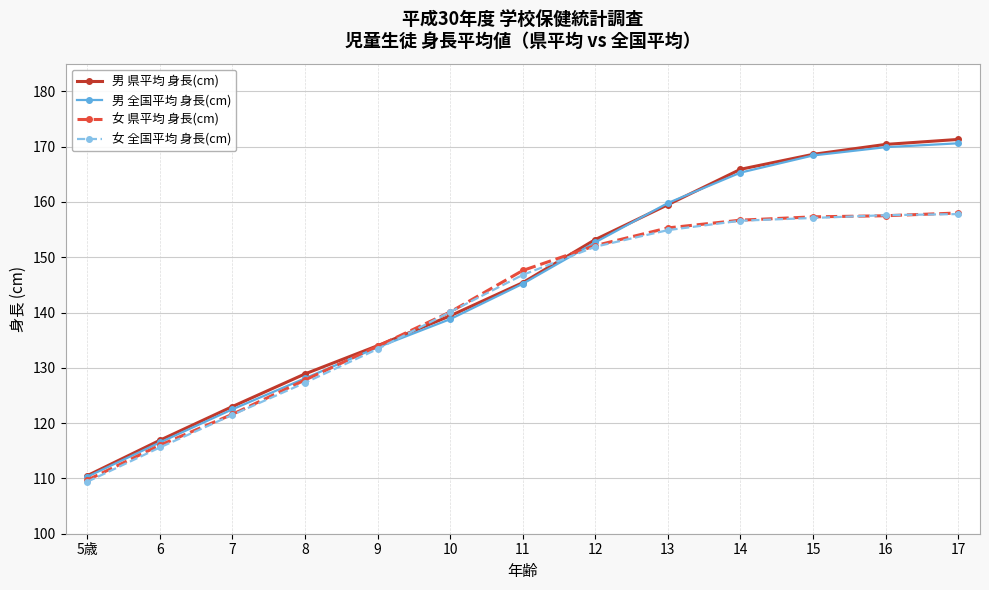

True or false: 男 県平均 身長(cm) has more than 2 interior local peaks.

False